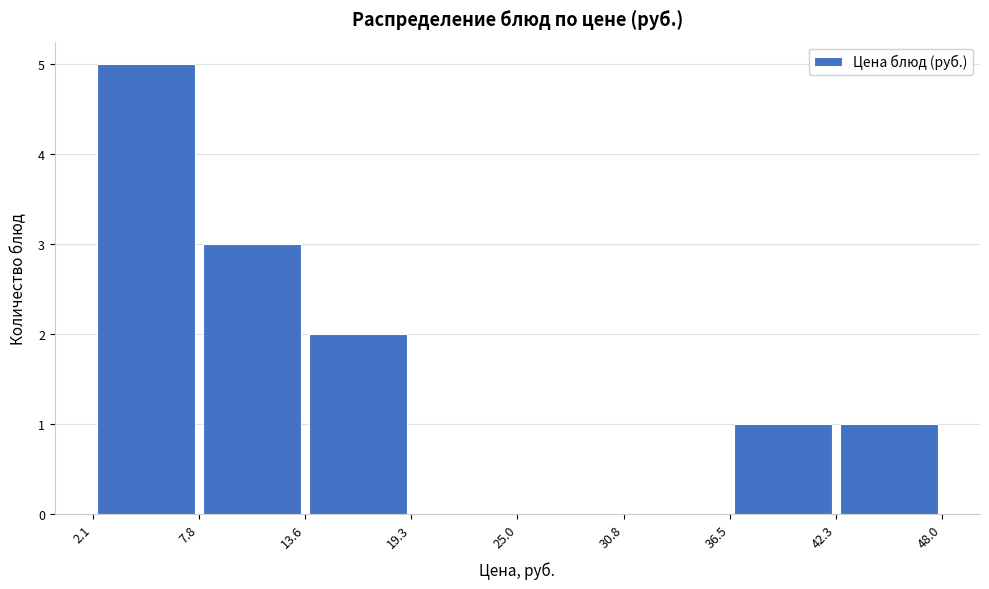

Over which range of the x-axis is the bar tallest?

2.1 to 7.8